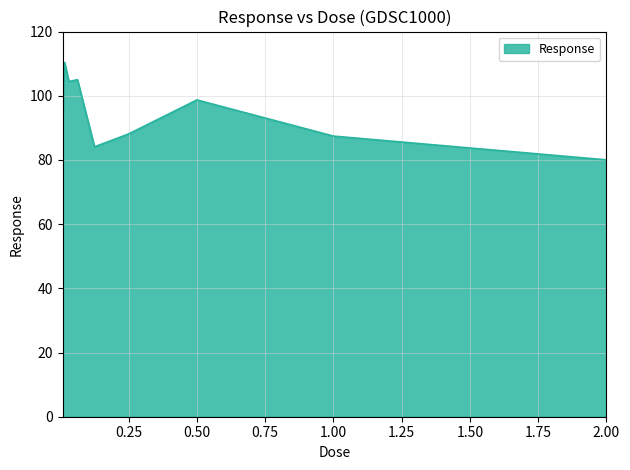

What is the difference between the maximum and minimum values?

30.3